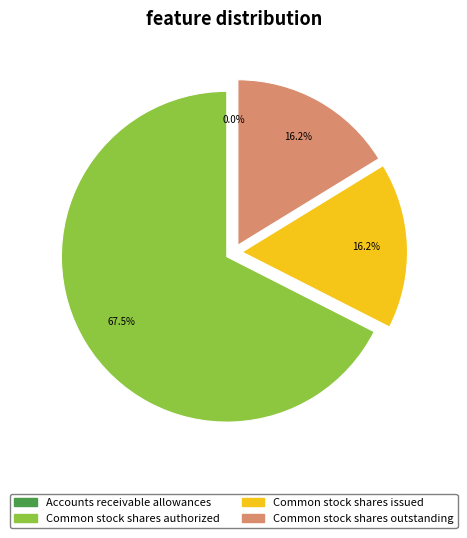

What is the total percentage of Common stock shares authorized and Common stock shares outstanding?

83.8%